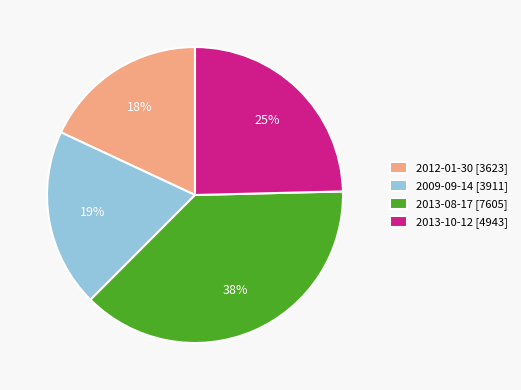

Is there any slice that represents more than half of the pie?

No